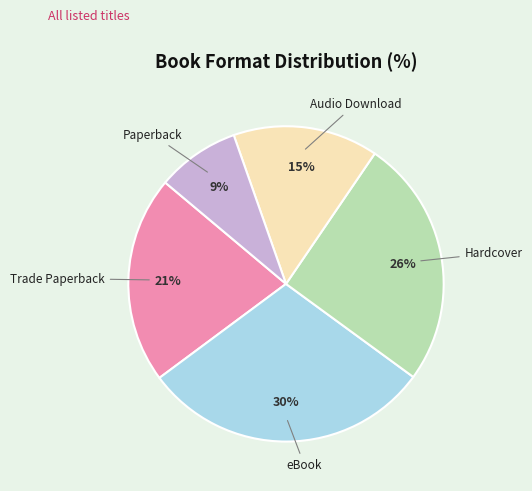

To the nearest percent, what is the difference between the largest and smallest slice percentages?

21%